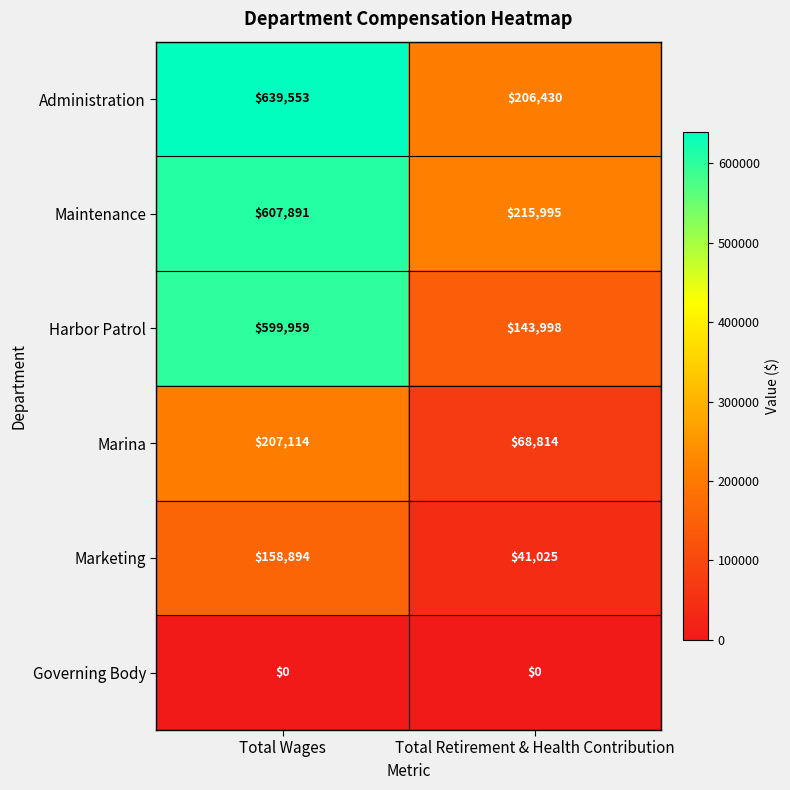

True or false: Governing Body has a value of 0 at Total Wages.

True